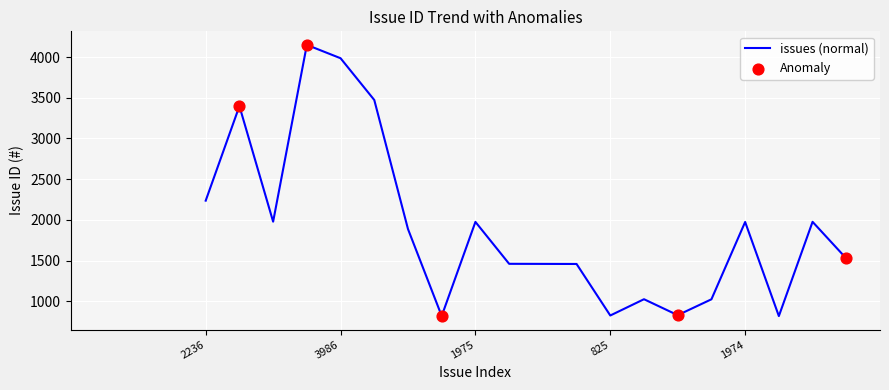

What is the greatest value displayed?

4150